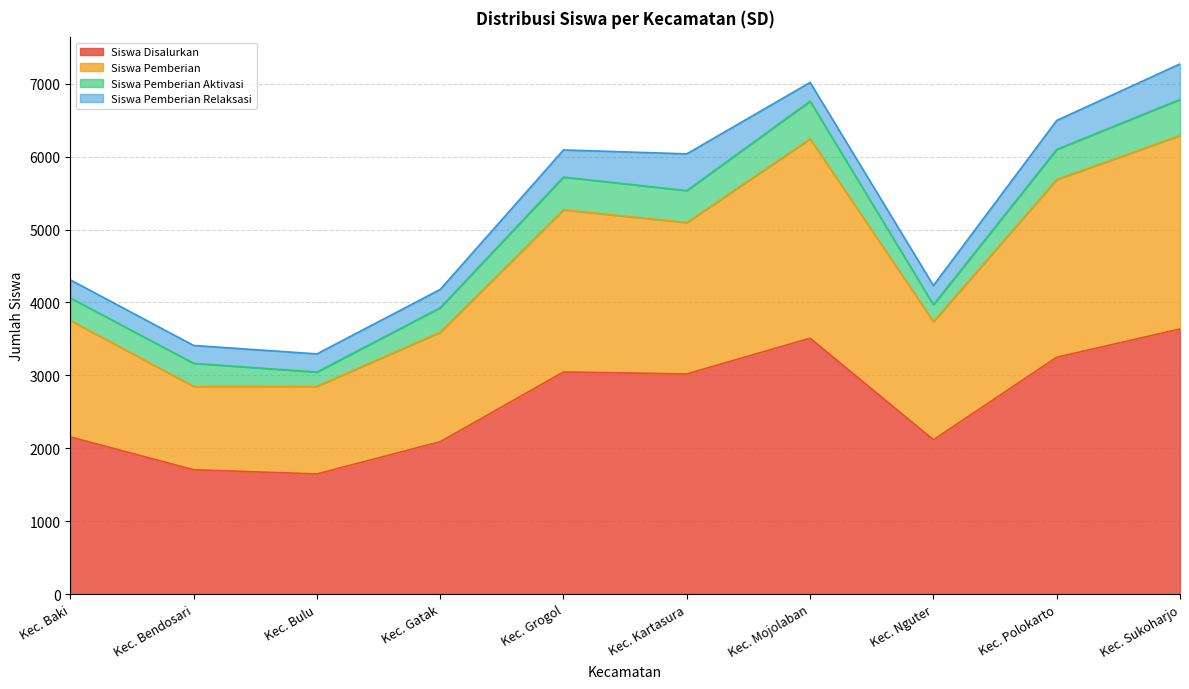

How many interior local peaks does the Siswa Disalurkan series have?

2